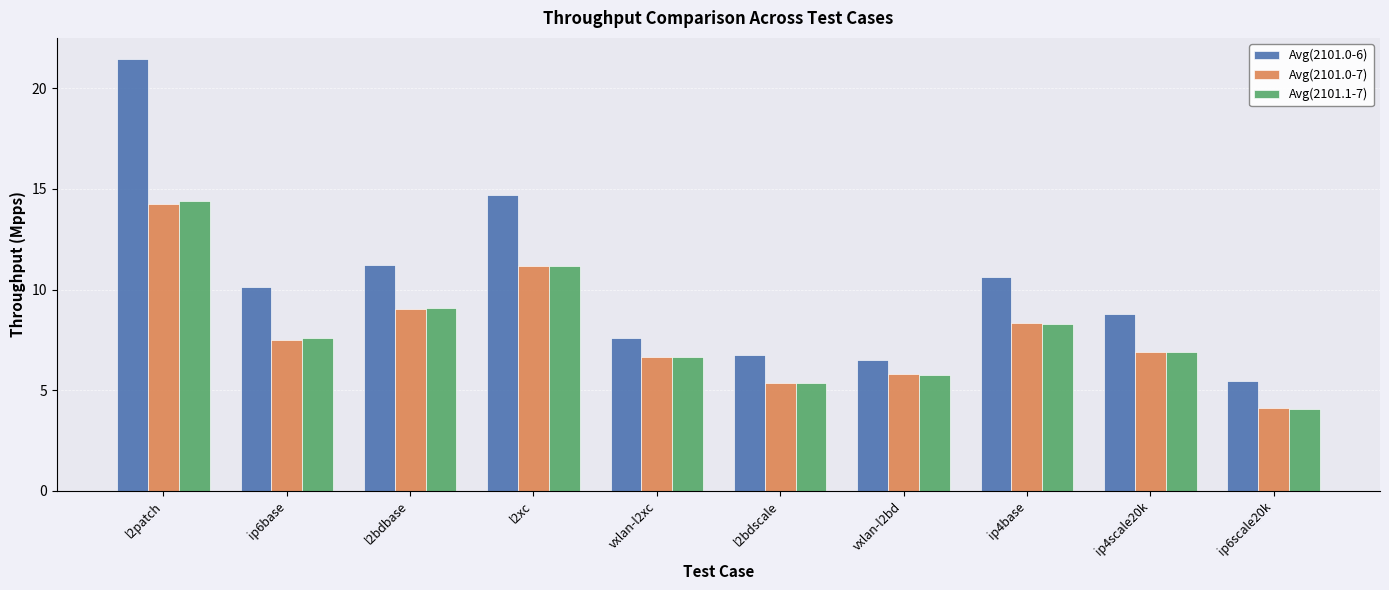

Which series changed the most between vxlan-l2xc and vxlan-l2bd?

Avg(2101.0-6)